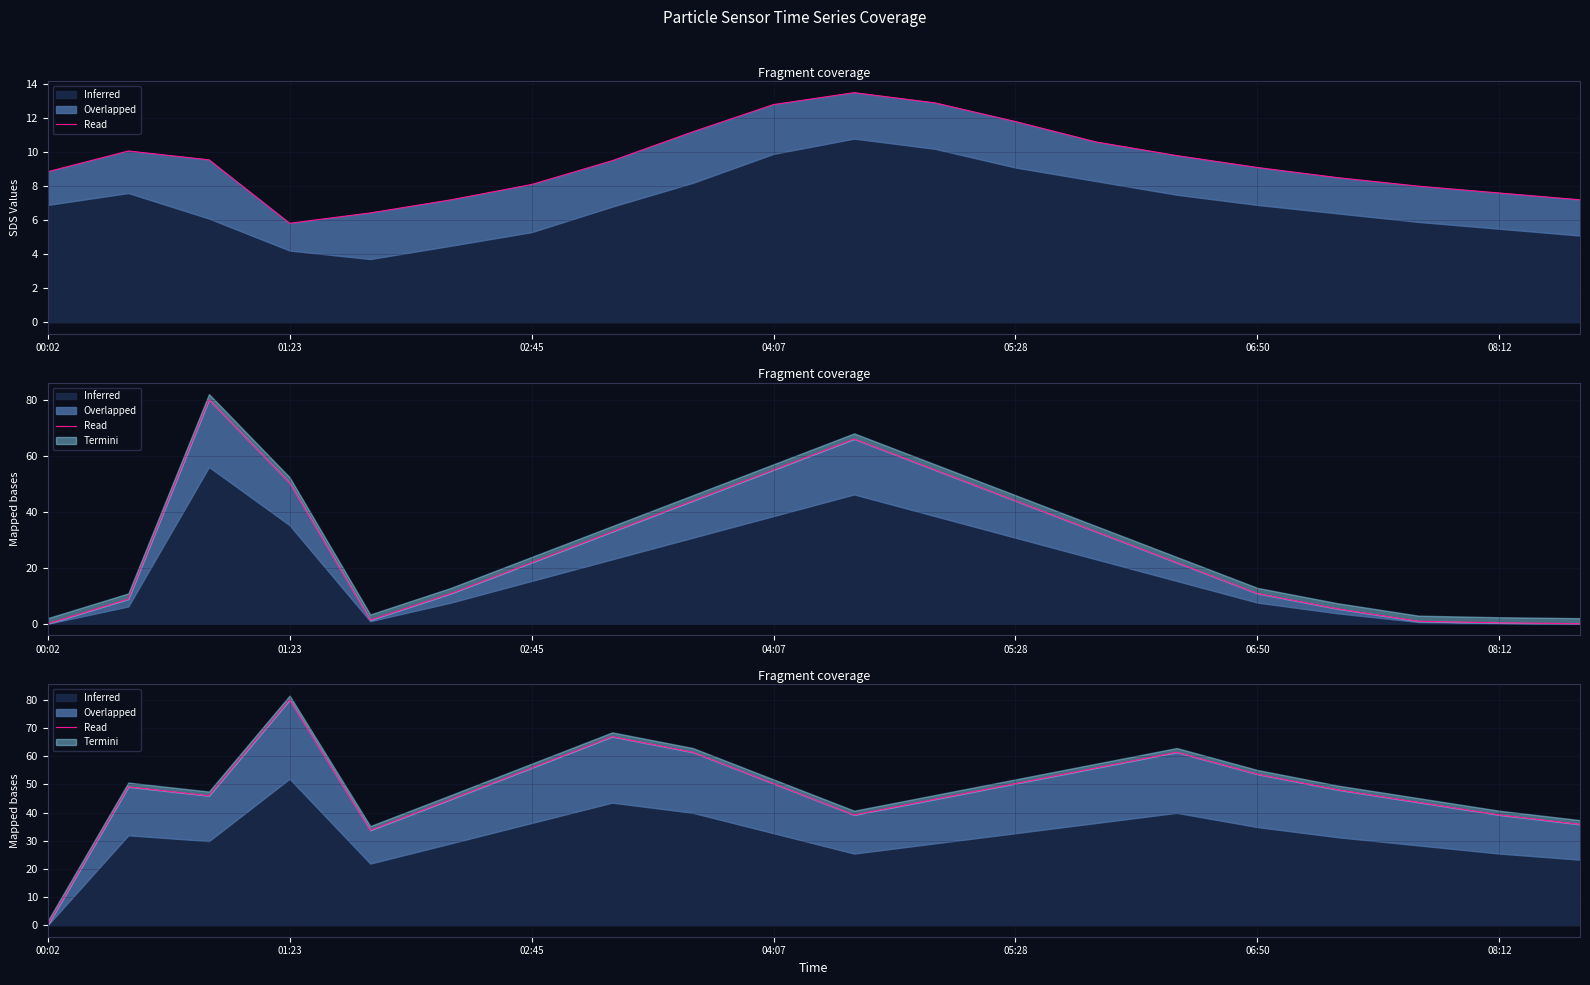

What is the change in value from 06:50 to 14?

+16.7